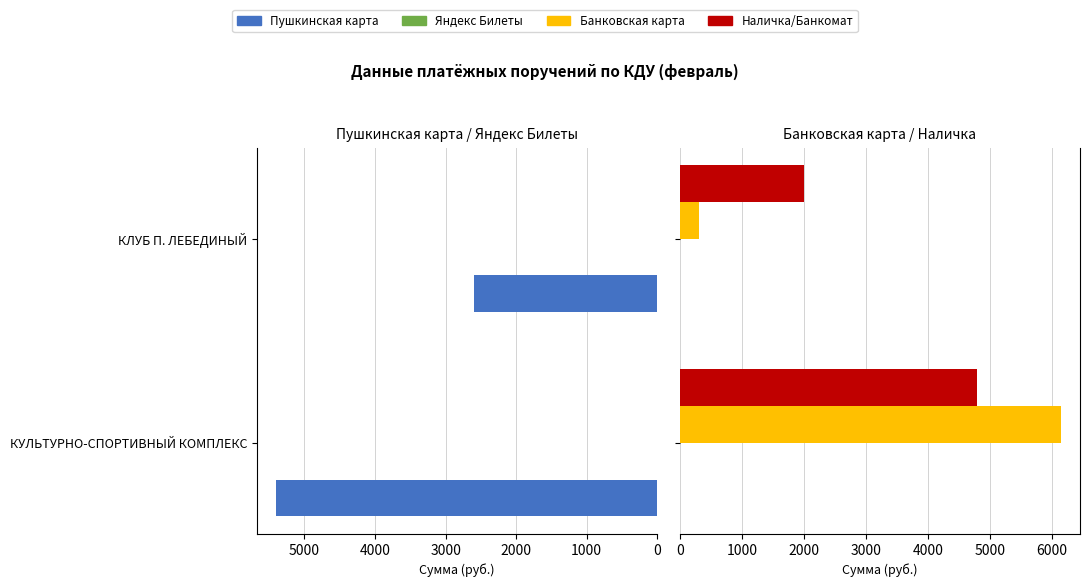

Does the chart contain any negative values?

No